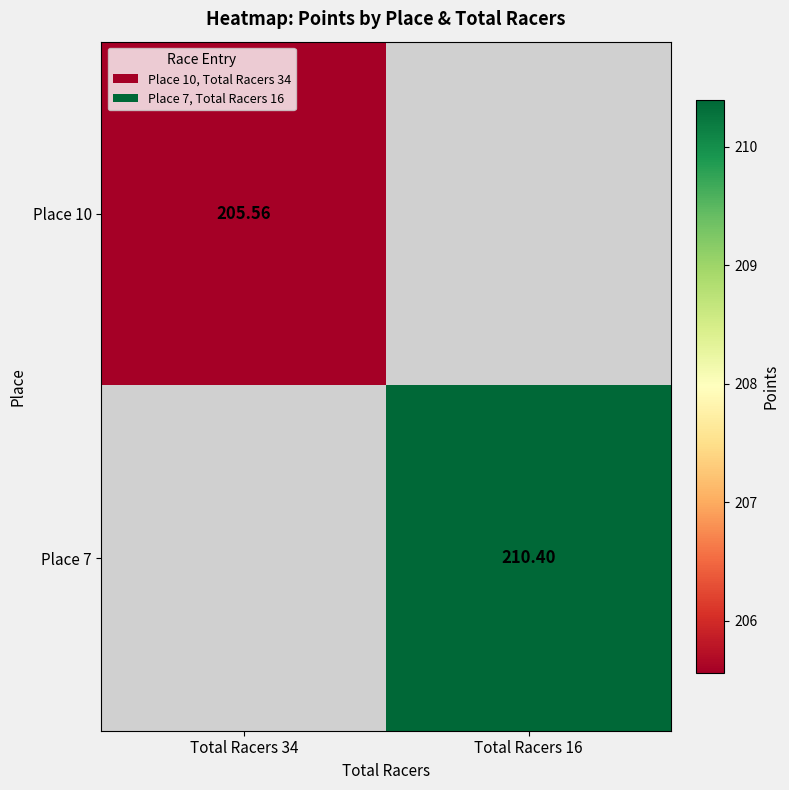

At how many categories does at least one series exceed 209?

1